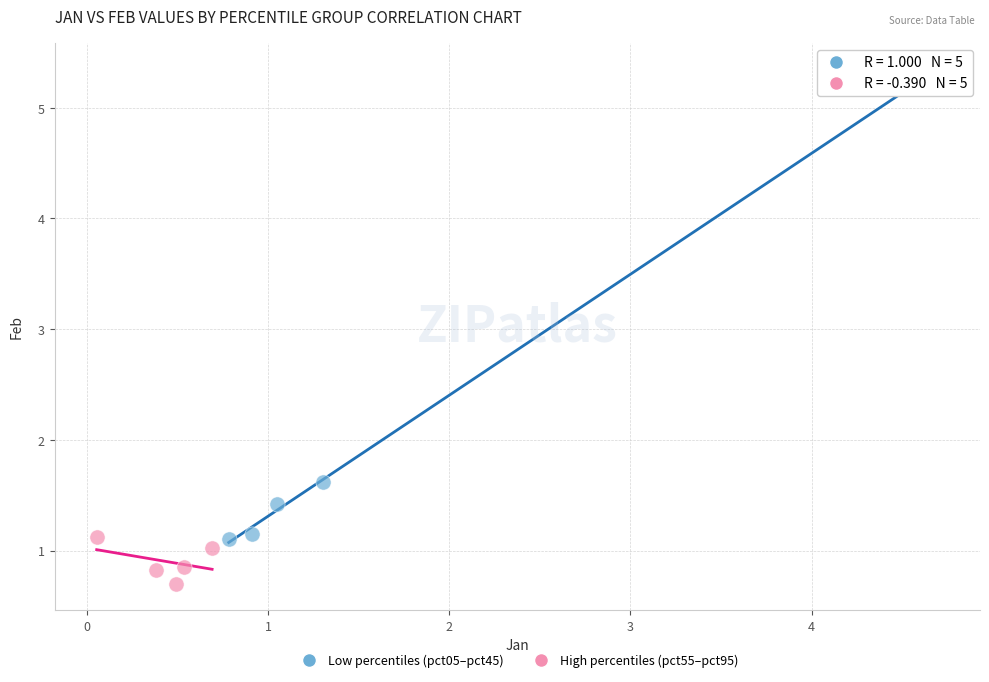

Which series has the largest Y range (max minus min)?

Low percentiles (pct05–pct45)